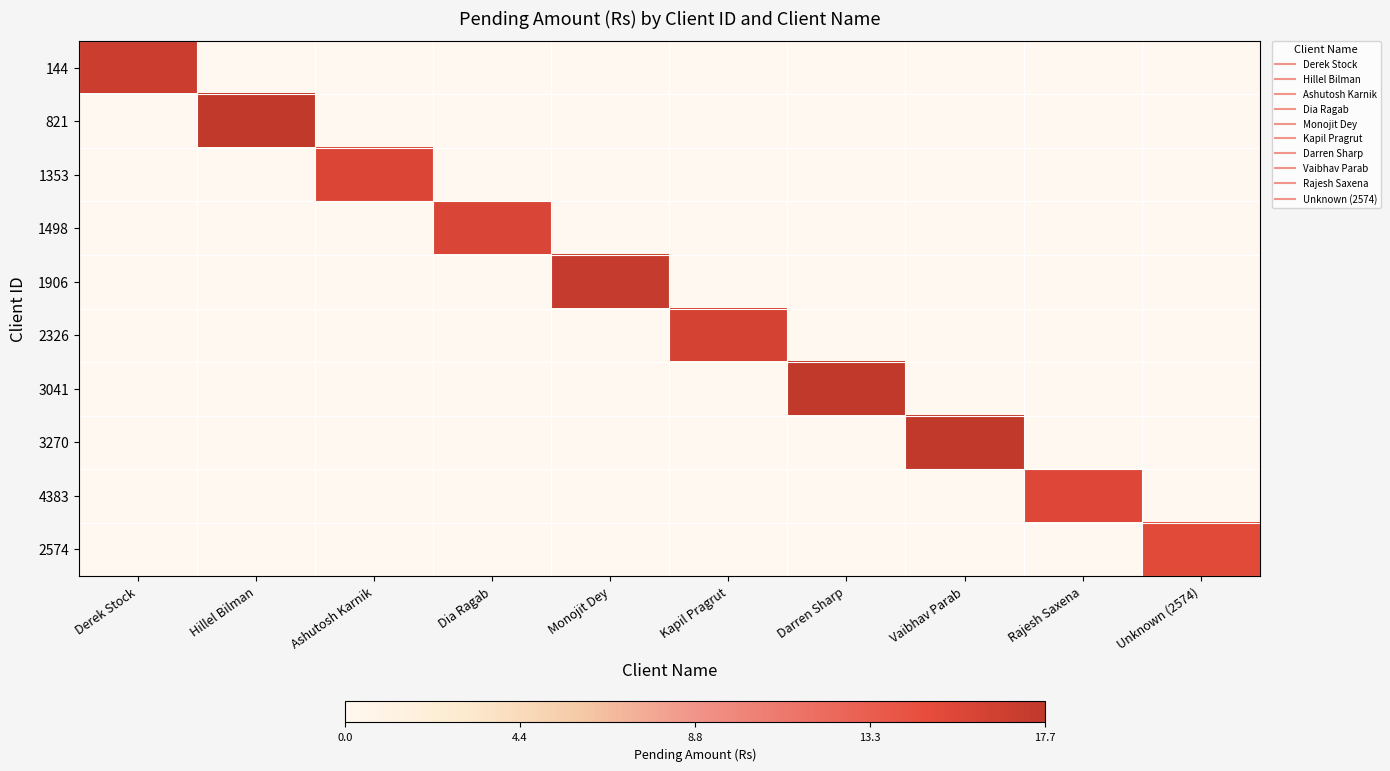

Reading left to right, extract all data points from this chart.

144: Derek Stock=16.8	Hillel Bilman=0.0	Ashutosh Karnik=0.0	Dia Ragab=0.0	Monojit Dey=0.0	Kapil Pragrut=0.0	Darren Sharp=0.0	Vaibhav Parab=0.0	Rajesh Saxena=0.0	Unknown (2574)=0.0
821: Derek Stock=0.0	Hillel Bilman=17.7	Ashutosh Karnik=0.0	Dia Ragab=0.0	Monojit Dey=0.0	Kapil Pragrut=0.0	Darren Sharp=0.0	Vaibhav Parab=0.0	Rajesh Saxena=0.0	Unknown (2574)=0.0
1353: Derek Stock=0.0	Hillel Bilman=0.0	Ashutosh Karnik=15.7	Dia Ragab=0.0	Monojit Dey=0.0	Kapil Pragrut=0.0	Darren Sharp=0.0	Vaibhav Parab=0.0	Rajesh Saxena=0.0	Unknown (2574)=0.0
1498: Derek Stock=0.0	Hillel Bilman=0.0	Ashutosh Karnik=0.0	Dia Ragab=15.7	Monojit Dey=0.0	Kapil Pragrut=0.0	Darren Sharp=0.0	Vaibhav Parab=0.0	Rajesh Saxena=0.0	Unknown (2574)=0.0
1906: Derek Stock=0.0	Hillel Bilman=0.0	Ashutosh Karnik=0.0	Dia Ragab=0.0	Monojit Dey=17.3	Kapil Pragrut=0.0	Darren Sharp=0.0	Vaibhav Parab=0.0	Rajesh Saxena=0.0	Unknown (2574)=0.0
2326: Derek Stock=0.0	Hillel Bilman=0.0	Ashutosh Karnik=0.0	Dia Ragab=0.0	Monojit Dey=0.0	Kapil Pragrut=16.1	Darren Sharp=0.0	Vaibhav Parab=0.0	Rajesh Saxena=0.0	Unknown (2574)=0.0
3041: Derek Stock=0.0	Hillel Bilman=0.0	Ashutosh Karnik=0.0	Dia Ragab=0.0	Monojit Dey=0.0	Kapil Pragrut=0.0	Darren Sharp=17.6	Vaibhav Parab=0.0	Rajesh Saxena=0.0	Unknown (2574)=0.0
3270: Derek Stock=0.0	Hillel Bilman=0.0	Ashutosh Karnik=0.0	Dia Ragab=0.0	Monojit Dey=0.0	Kapil Pragrut=0.0	Darren Sharp=0.0	Vaibhav Parab=17.5	Rajesh Saxena=0.0	Unknown (2574)=0.0
4383: Derek Stock=0.0	Hillel Bilman=0.0	Ashutosh Karnik=0.0	Dia Ragab=0.0	Monojit Dey=0.0	Kapil Pragrut=0.0	Darren Sharp=0.0	Vaibhav Parab=0.0	Rajesh Saxena=15.3	Unknown (2574)=0.0
2574: Derek Stock=0.0	Hillel Bilman=0.0	Ashutosh Karnik=0.0	Dia Ragab=0.0	Monojit Dey=0.0	Kapil Pragrut=0.0	Darren Sharp=0.0	Vaibhav Parab=0.0	Rajesh Saxena=0.0	Unknown (2574)=15.1